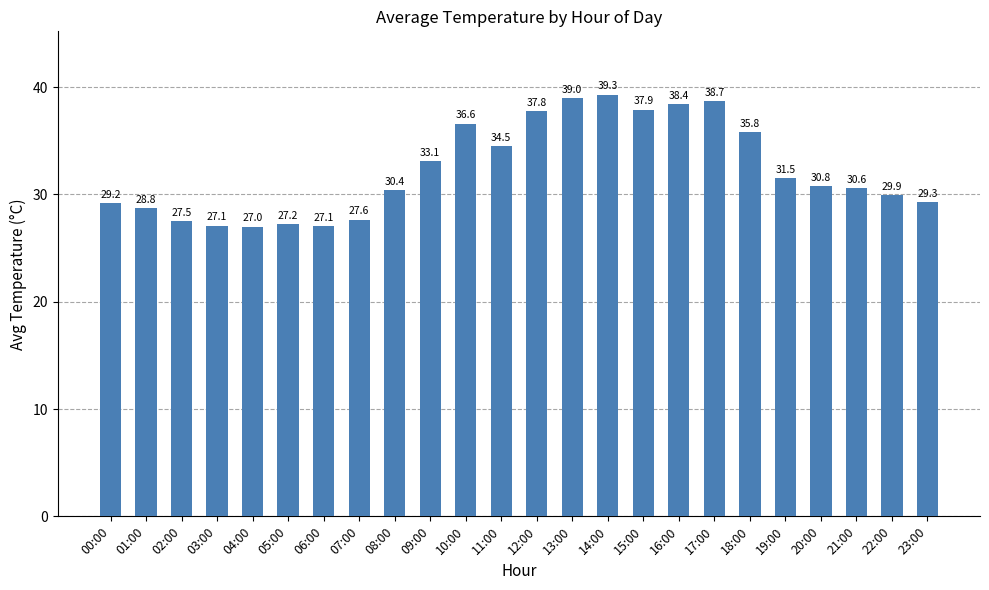

What is the difference between the second highest and minimum values?

12.0